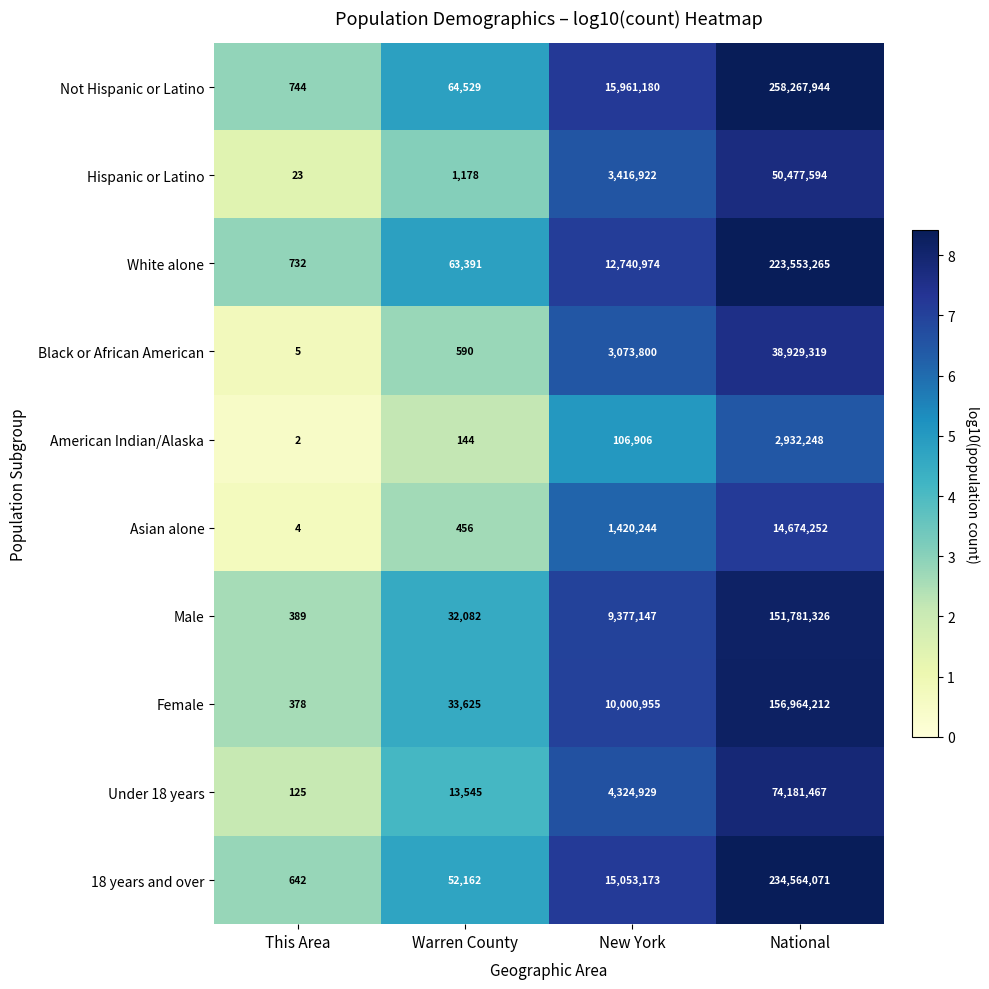

The value of Female at This Area is 378. True or false?

True